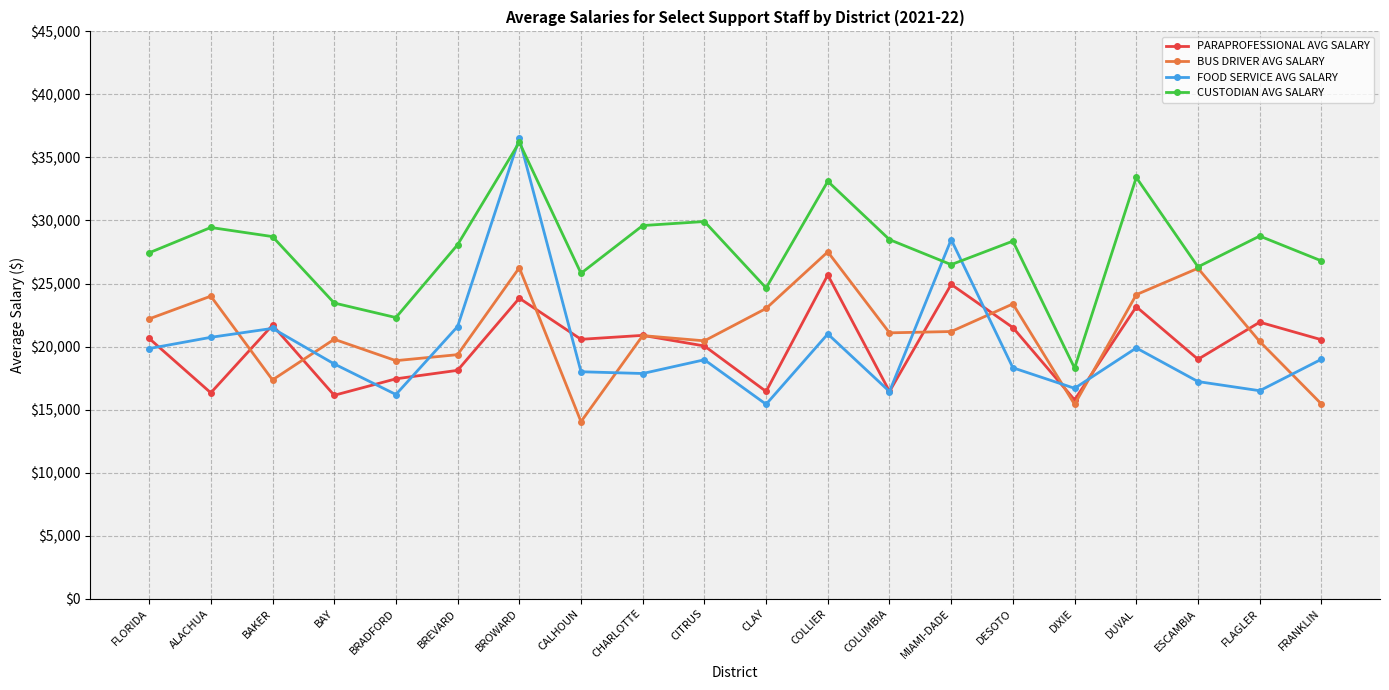

What is the spread (max minus min) of values at ESCAMBIA?

9100.7